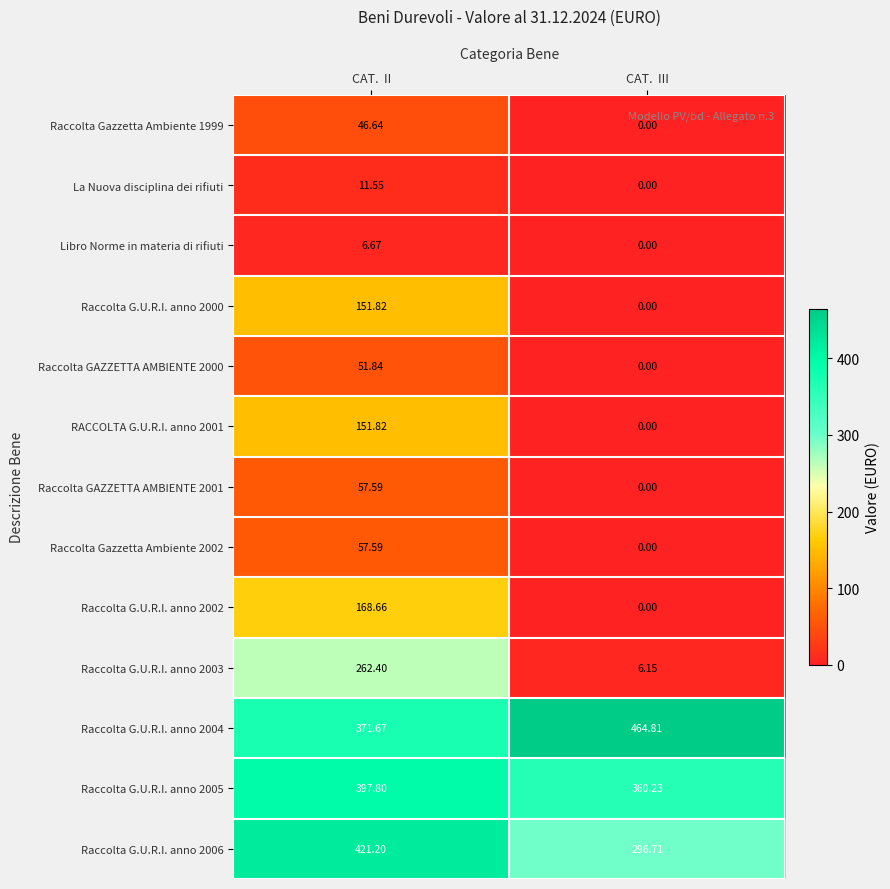

How many values in Raccolta G.U.R.I. anno 2000 are above zero?

1